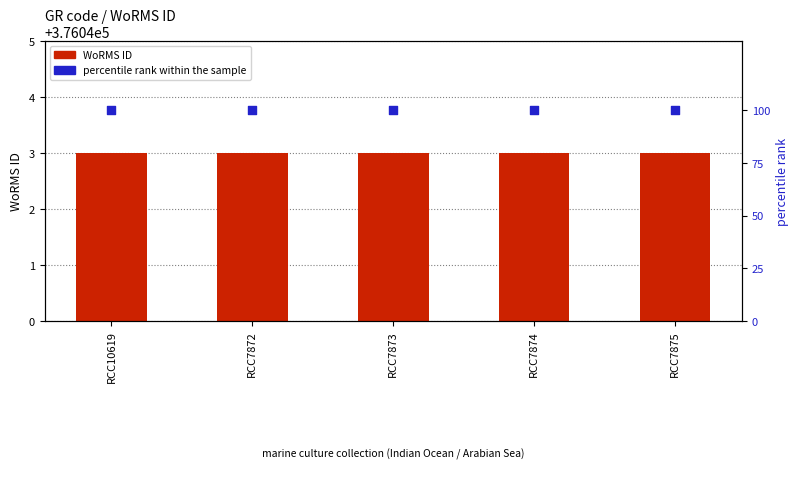

Is the value of percentile rank within the sample at RCC7874 greater than the value of WoRMS ID at RCC7874?

No